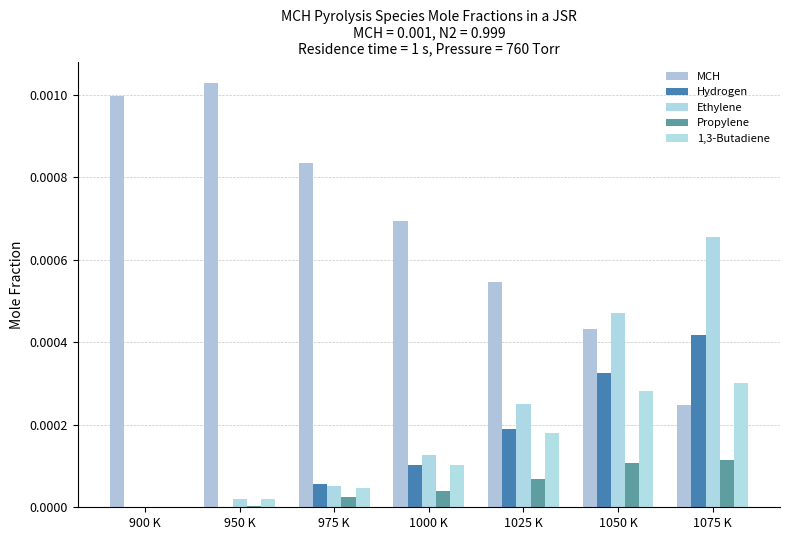

How many groups of bars are there?

7